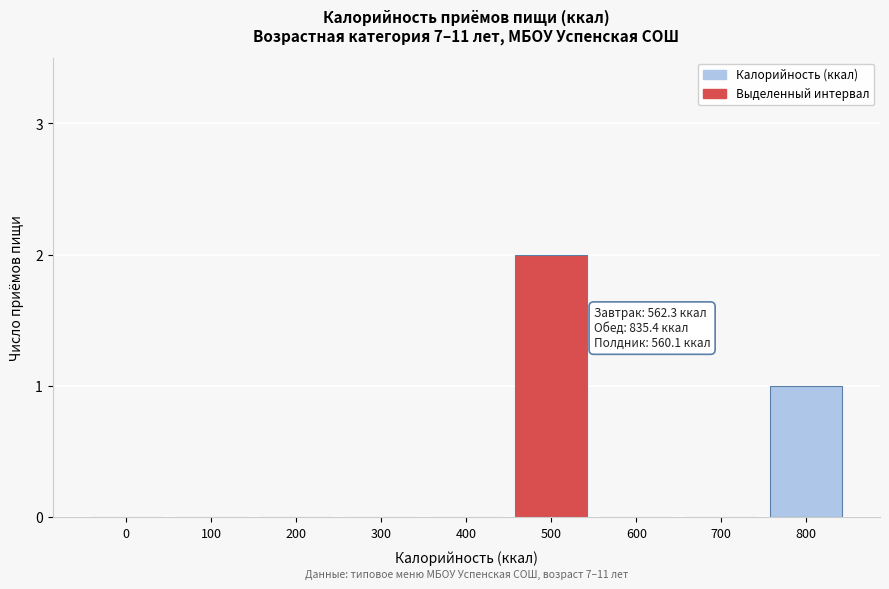

Reading right to left, extract all data points from this chart.

800=1	700=0	600=0	500=2	400=0	300=0	200=0	100=0	0=0